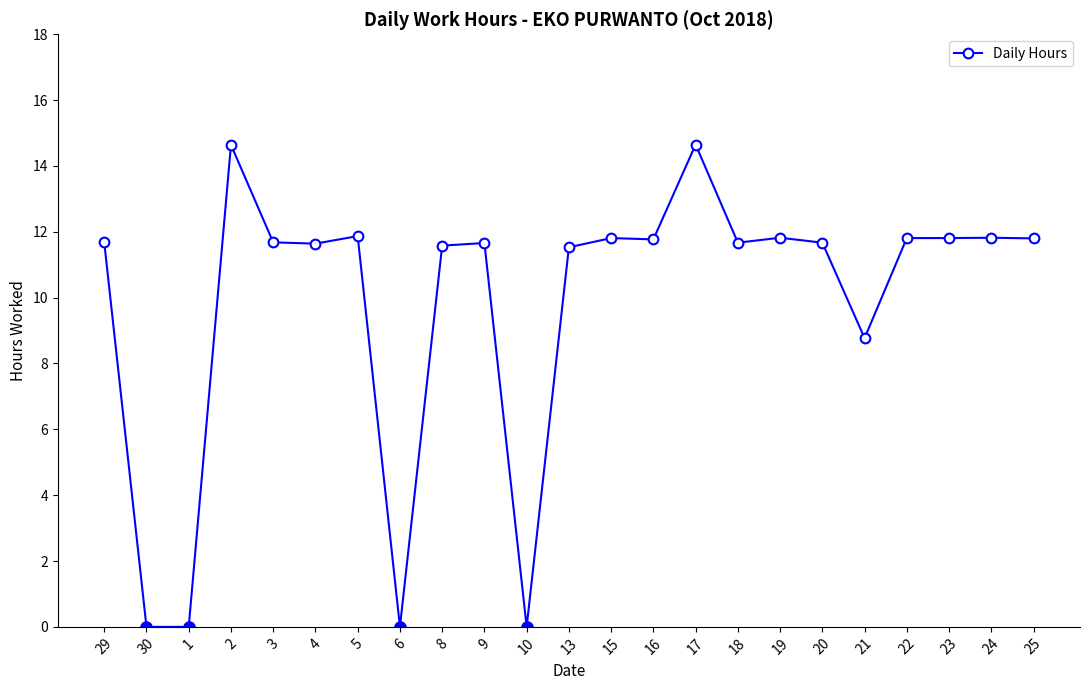

True or false: there are more than 2 points higher than both neighbors.

True